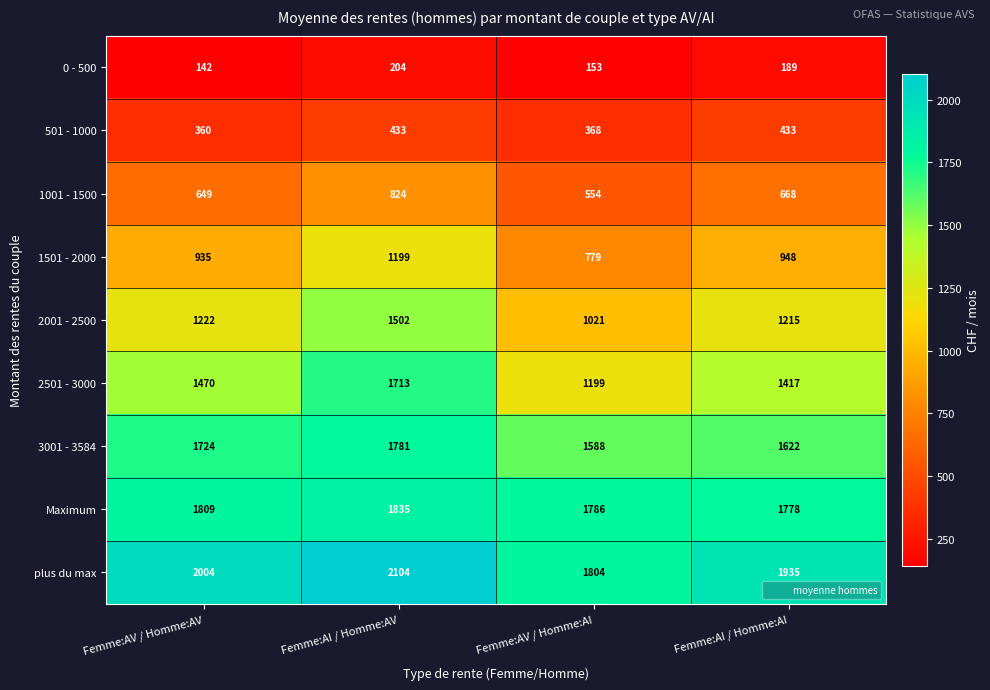

What is the approximate value of 3001 - 3584 at Femme:AV / Homme:AV, to the nearest 50?

1700